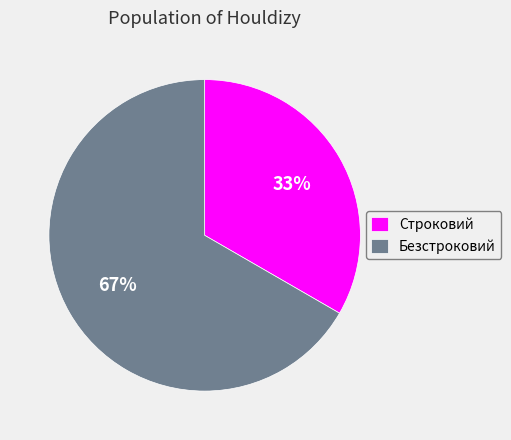

How many slices are in this pie chart?

2